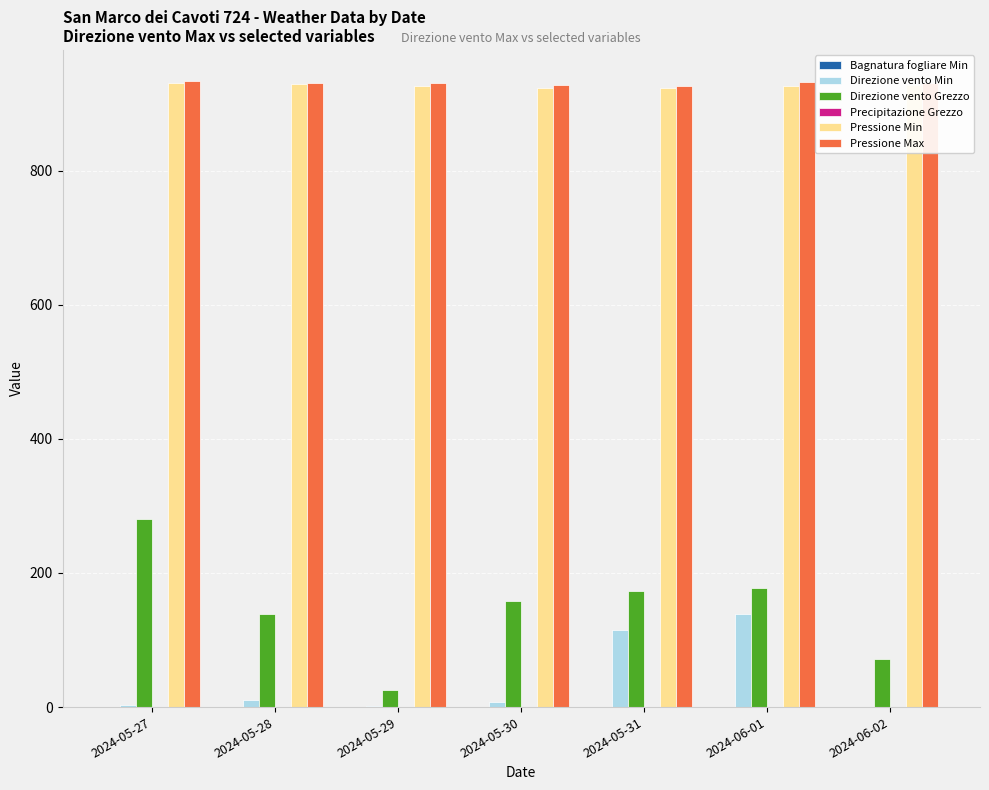

Is the value of Pressione Min at 2024-06-02 greater than the value of Direzione vento Grezzo at 2024-06-01?

Yes